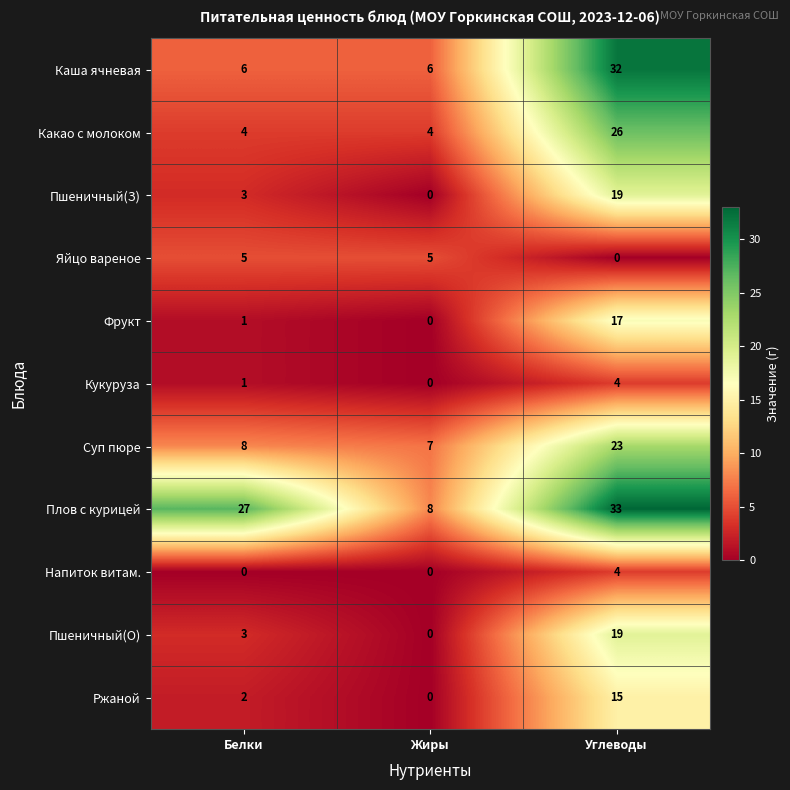

At which label is Яйцо вареное closest to 2?

Углеводы